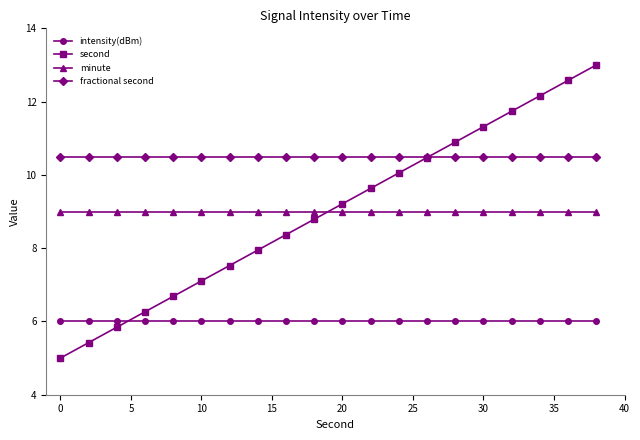

How many categories are shown in the chart?

20